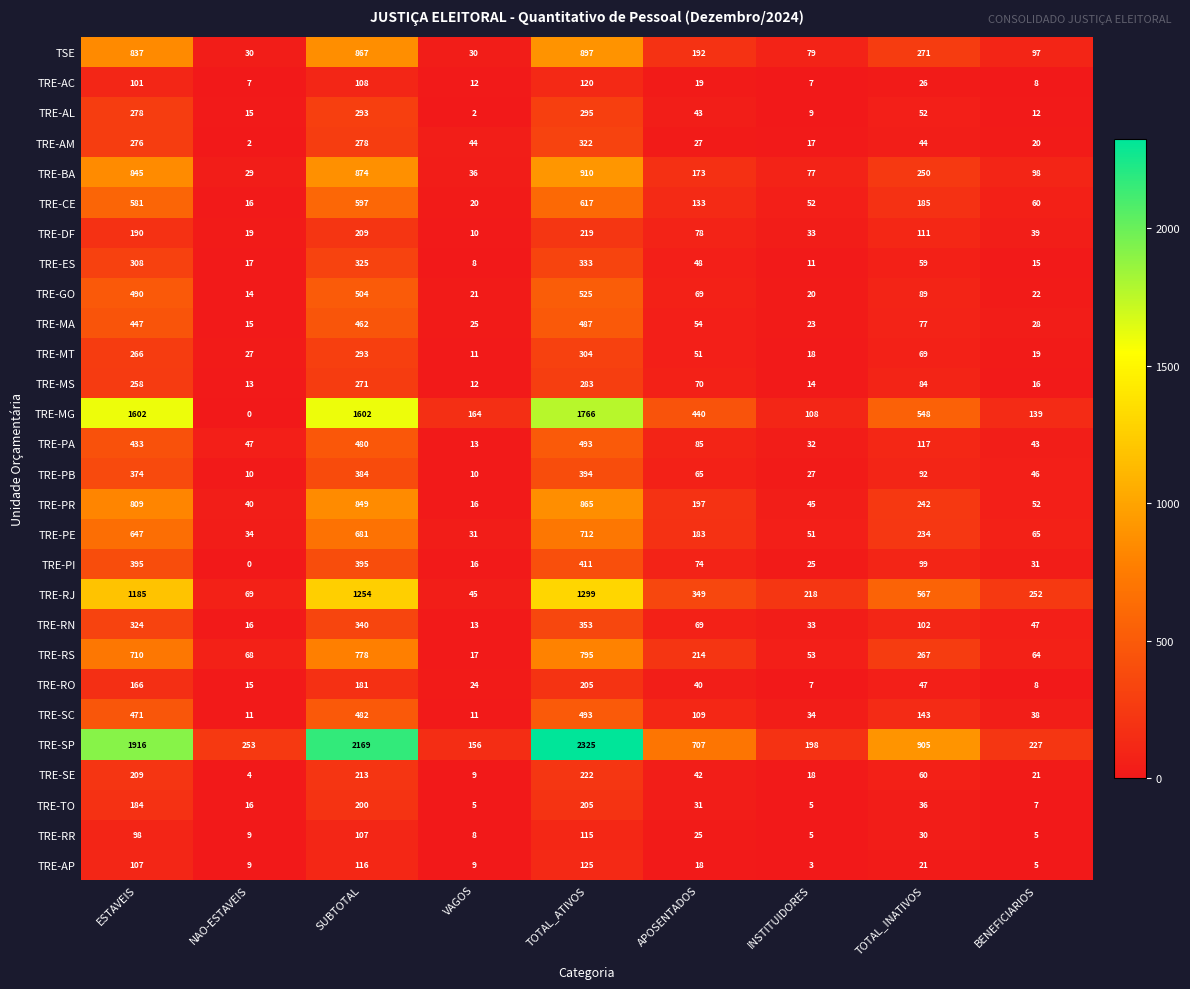

Which category has the lowest value across all series?

NAO-ESTAVEIS